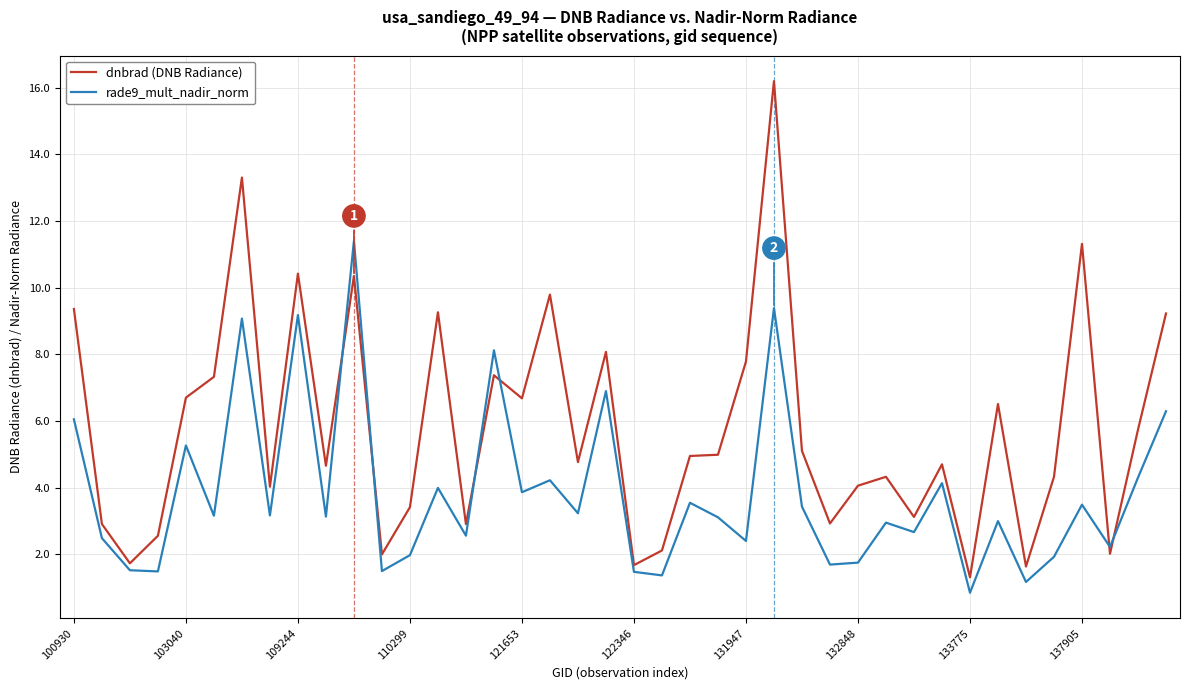

Rank the series by their maximum value, from highest to lowest.

dnbrad (DNB Radiance), rade9_mult_nadir_norm